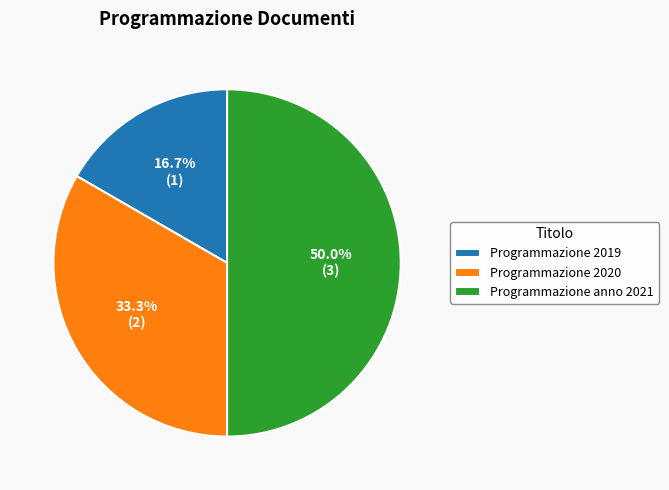

What is the total percentage of Programmazione 2020 and Programmazione 2019?

50.0%